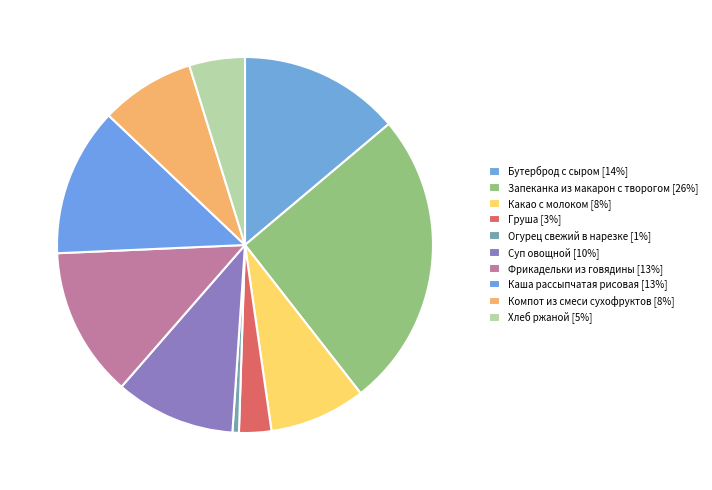

To the nearest percent, what is the difference between the Суп овощной and Хлеб ржаной slice percentages?

6%